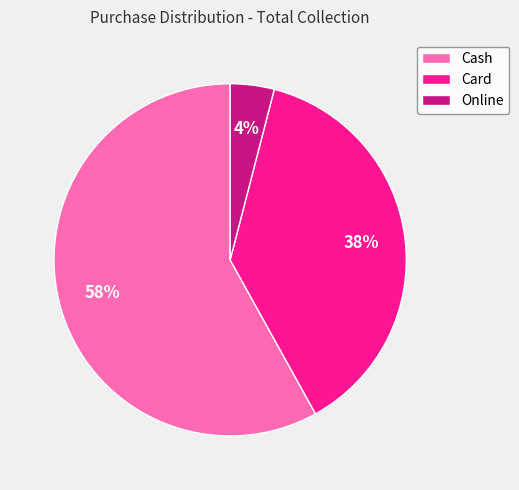

True or false: Cash accounts for 58% of the total.

True